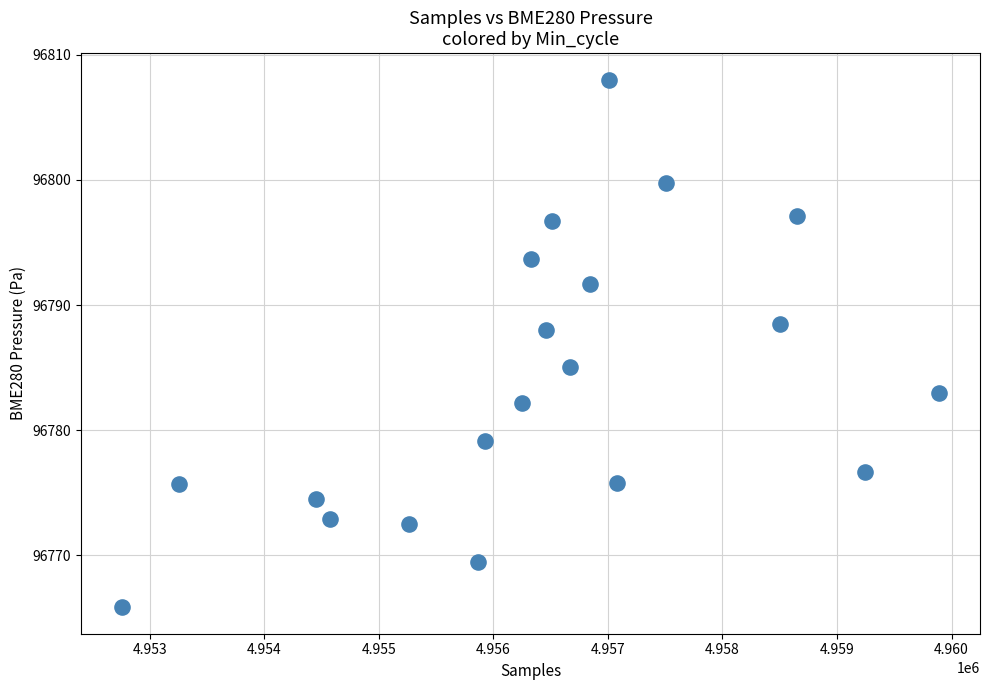

What Y value in the scatter plot is closest to 96786?

96785.0